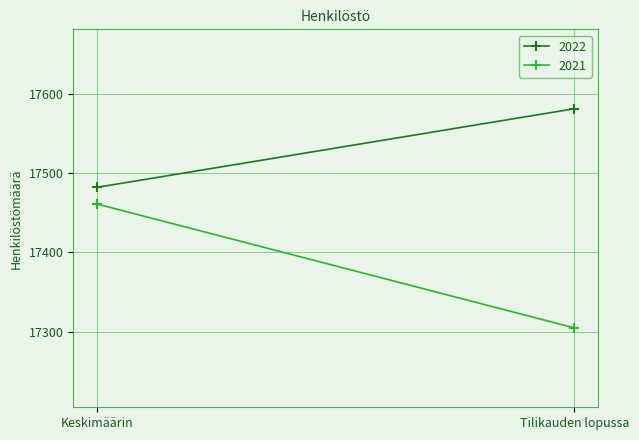

How many lines are shown in the chart?

2